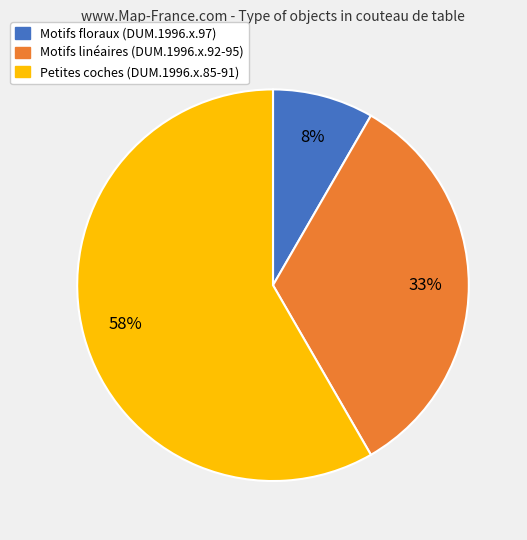

To the nearest percent, what is the average slice percentage?

33%